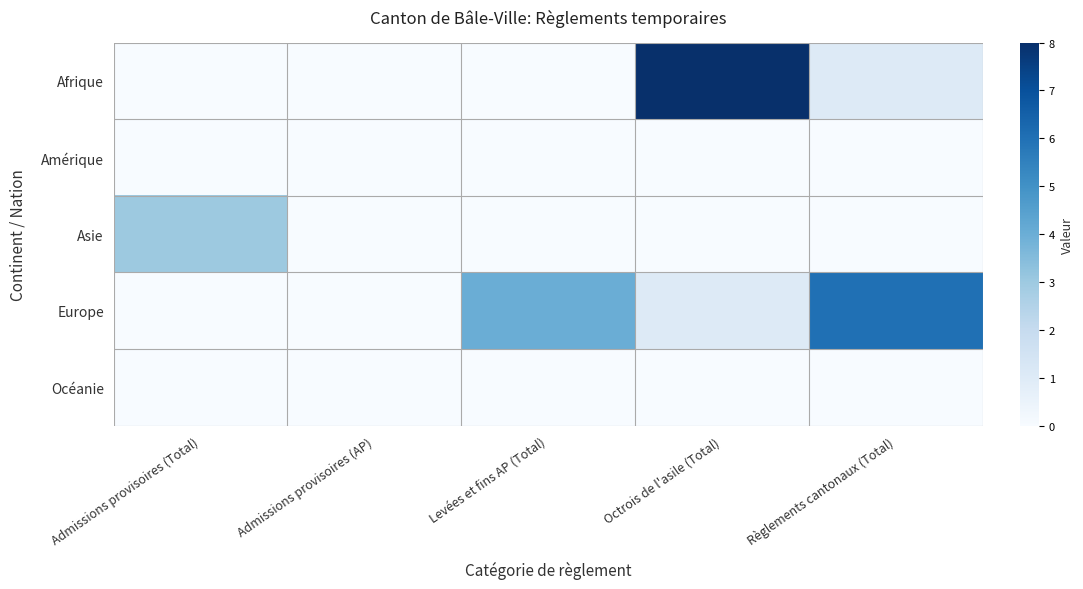

Which series changed the most between Admissions provisoires (Total) and Admissions provisoires (AP)?

Asie